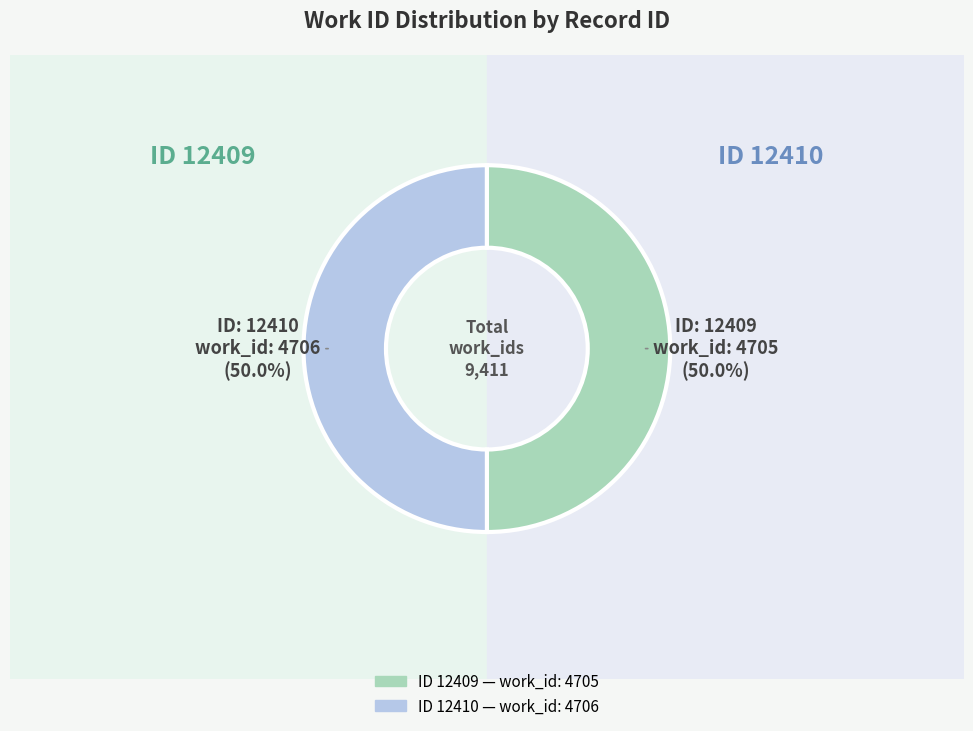

What is the total percentage of 12410 and 12409?

100.0%